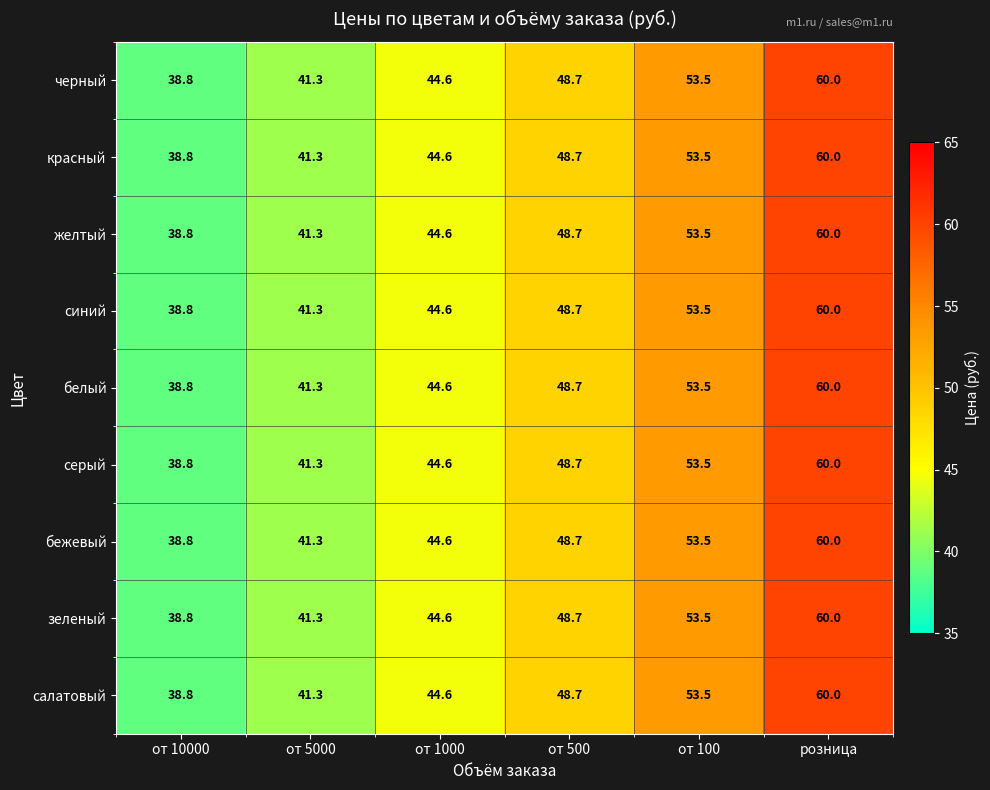

Is it true that желтый equals 38.8 at от 10000?

True